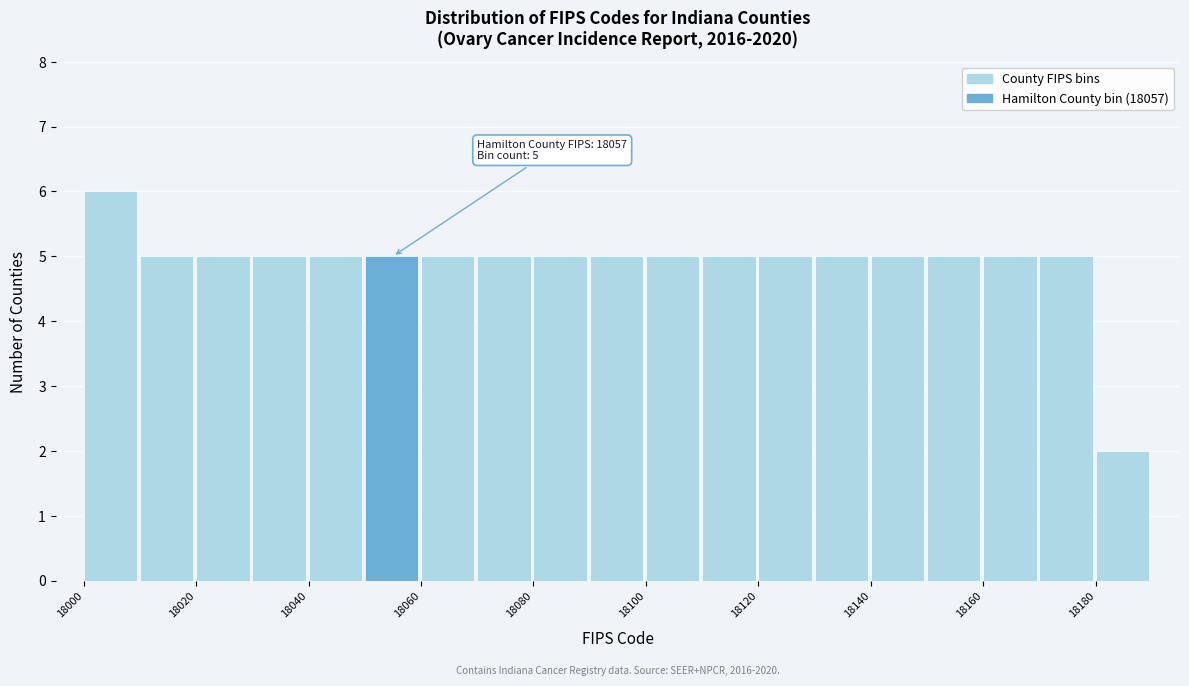

Which range on the x-axis has the tallest bar?

18000 to 18010